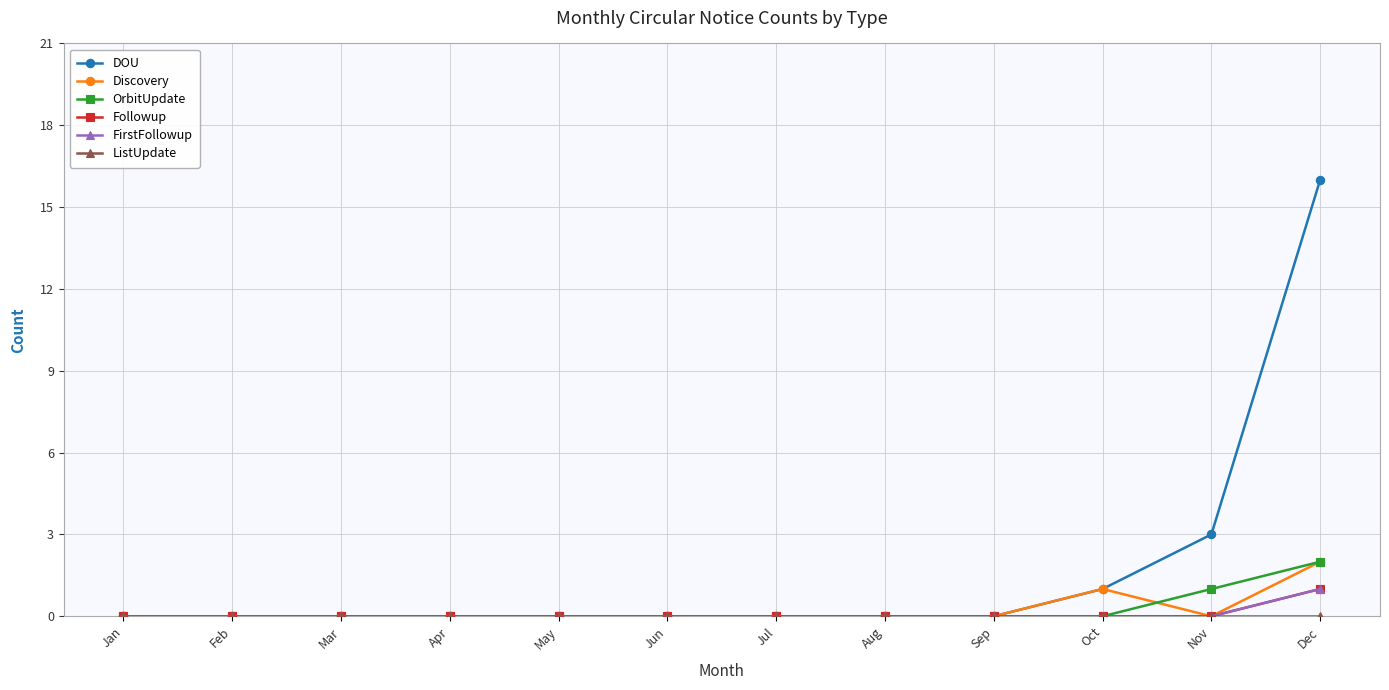

Is this an area chart (filled region under the line)?

No